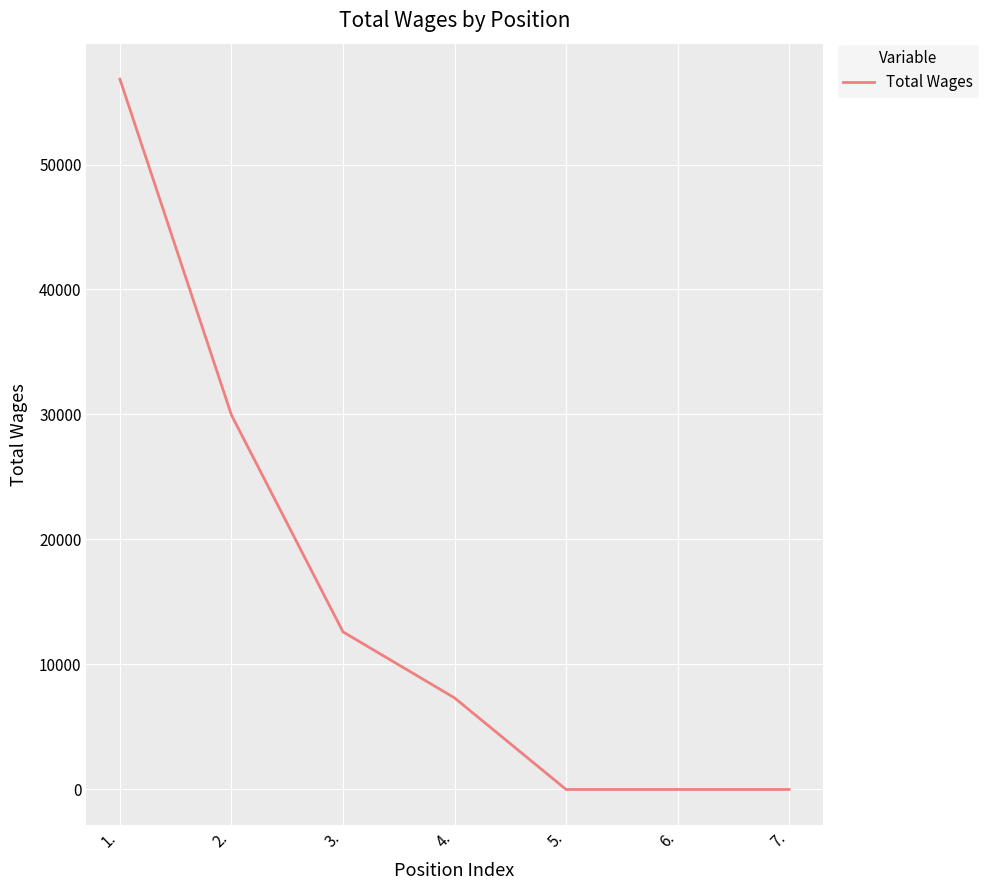

What value does the data have at 1., to the nearest 10?

56830